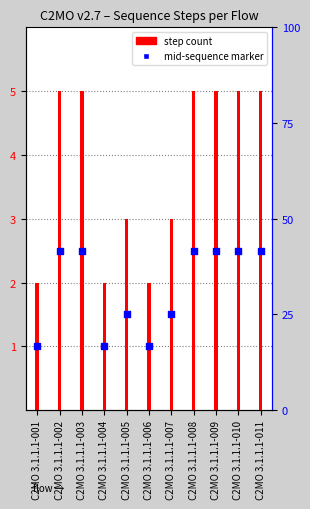

What is the total value across all series at C2MO 3.1.1.1-006?

3.0